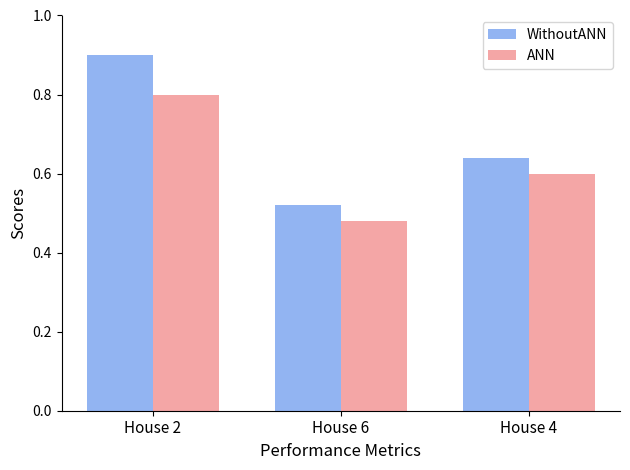

List the series in order of their peak value, lowest first.

ANN, WithoutANN